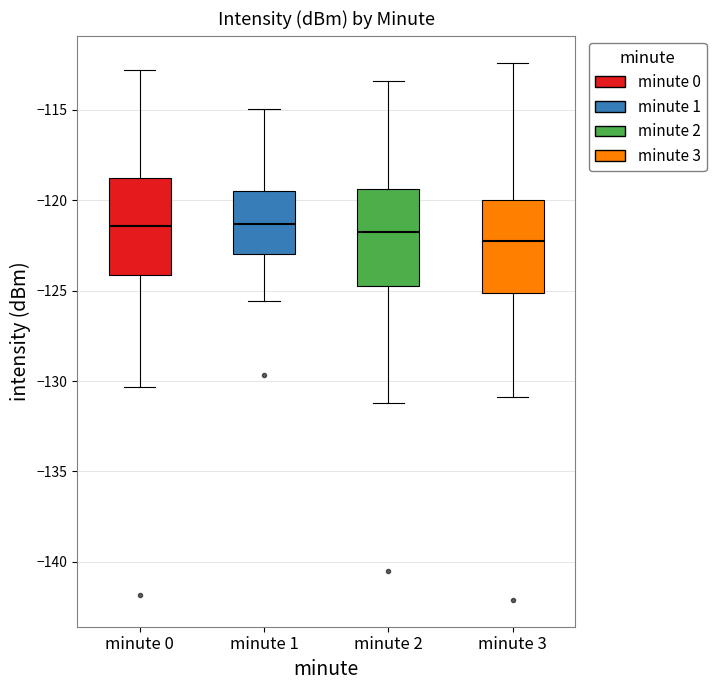

Reading left to right, read every box against the y-axis: the position of its median line, the range the box covers, and the ends of its whiskers. The values are not printed on the chart, so give them approximately, as read against the axis.

minute 0: median -121.5, box -124.0 to -119.0, whiskers -130.5 to -113.0
minute 1: median -121.5, box -123.0 to -119.5, whiskers -125.5 to -115.0
minute 2: median -121.5, box -125.0 to -119.5, whiskers -131.0 to -113.5
minute 3: median -122.0, box -125.0 to -120.0, whiskers -131.0 to -112.5